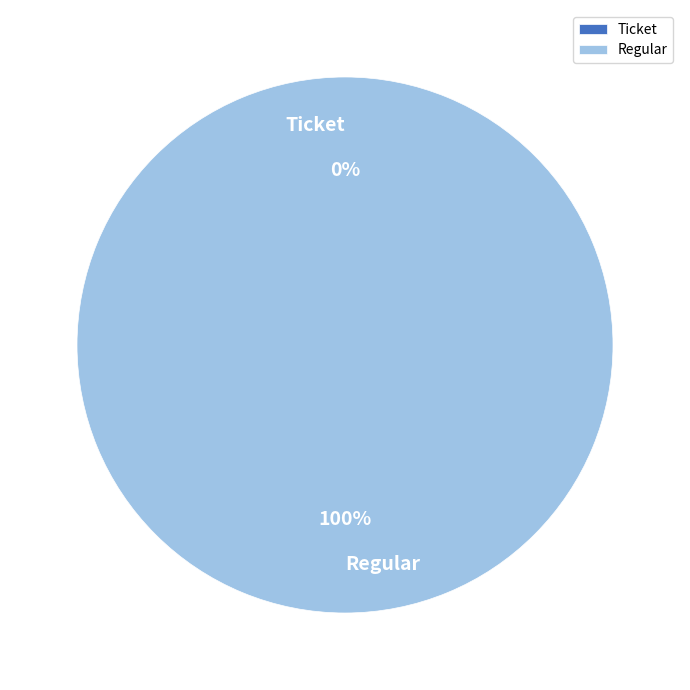

What is the largest slice in the pie chart?

Regular